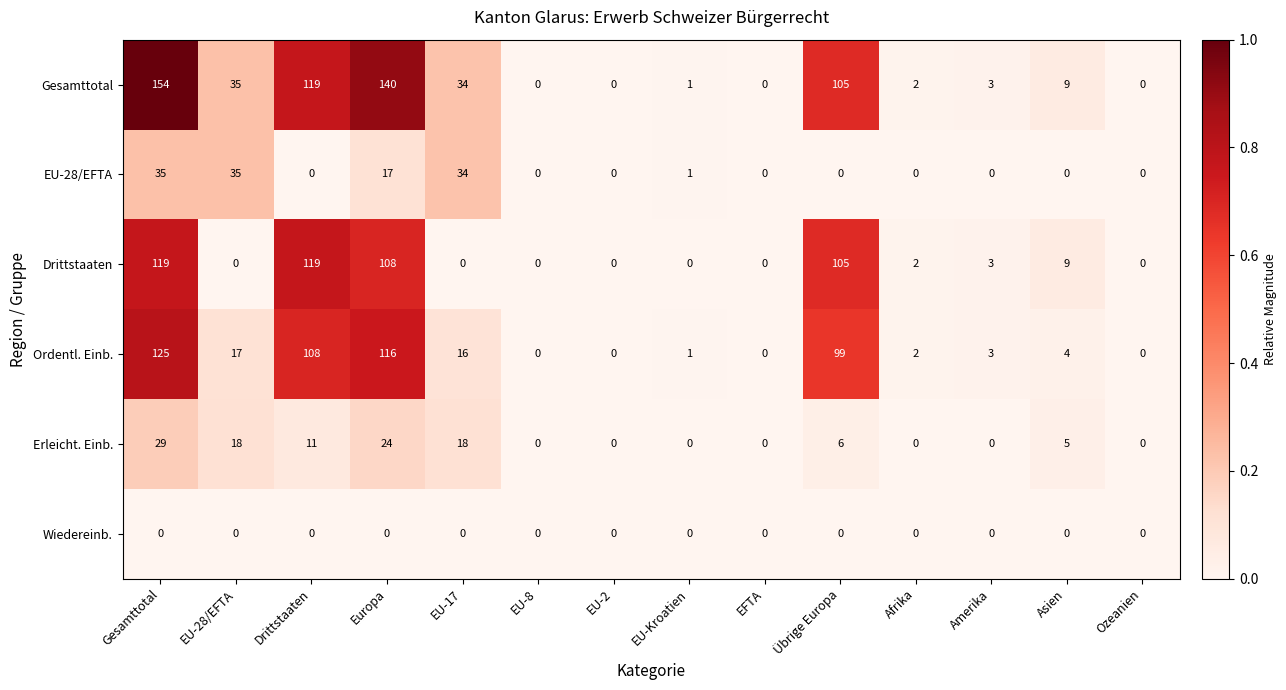

Which series has the largest total across all categories?

Gesamttotal